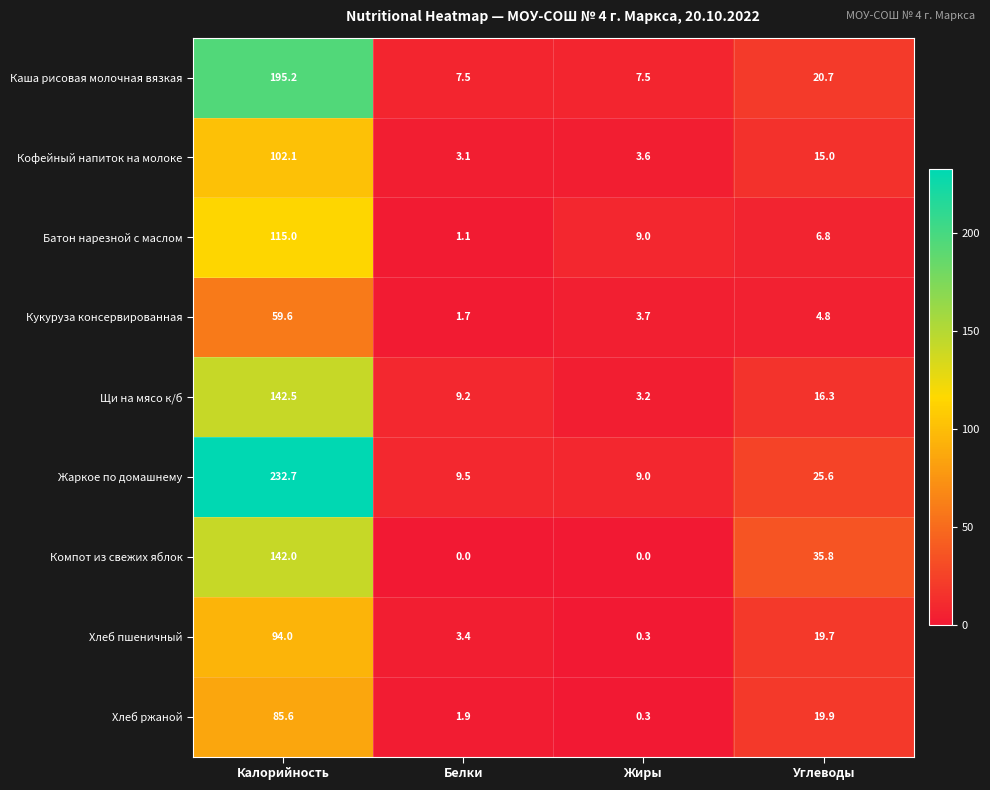

At which label is Жаркое по домашнему closest to 120?

Углеводы